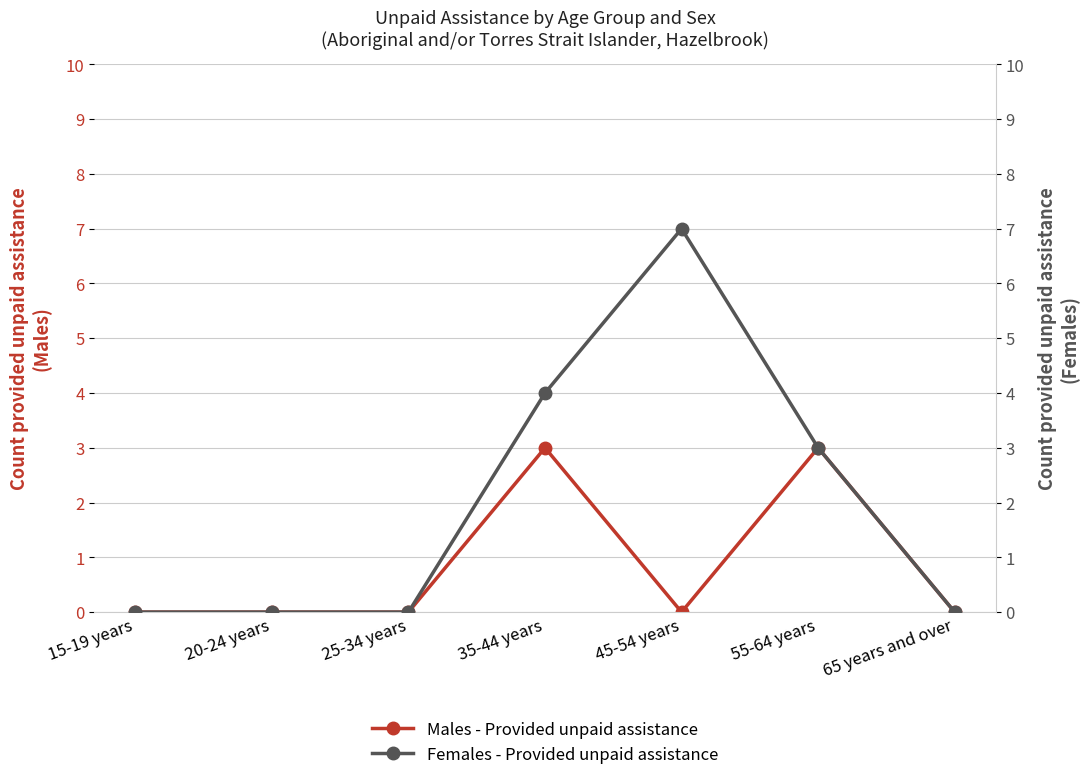

True or false: Males - Provided unpaid assistance and Females - Provided unpaid assistance intersect in this chart.

False